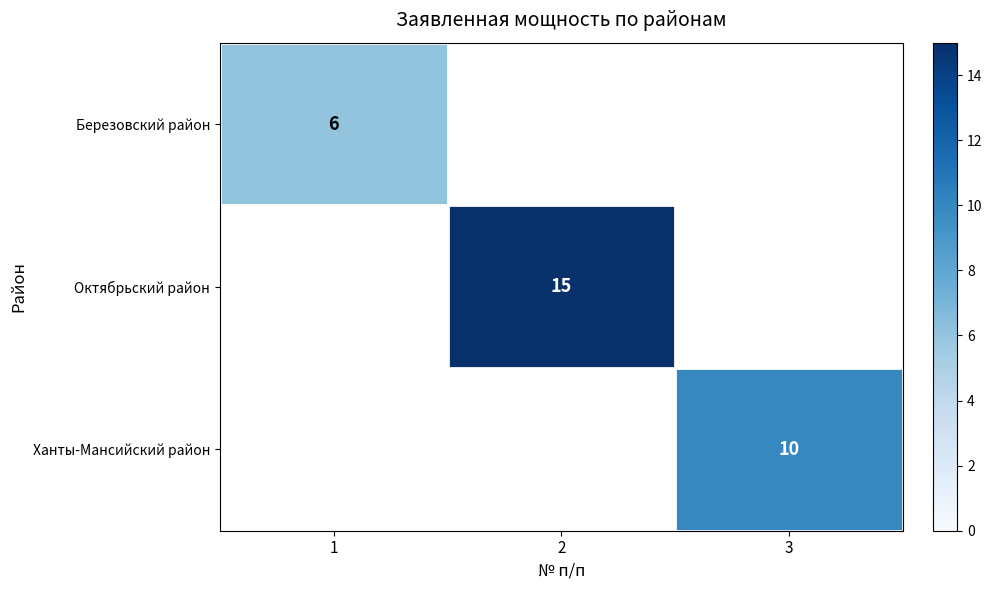

The Ханты-Мансийский район series shows 10 at 3. True or false?

True